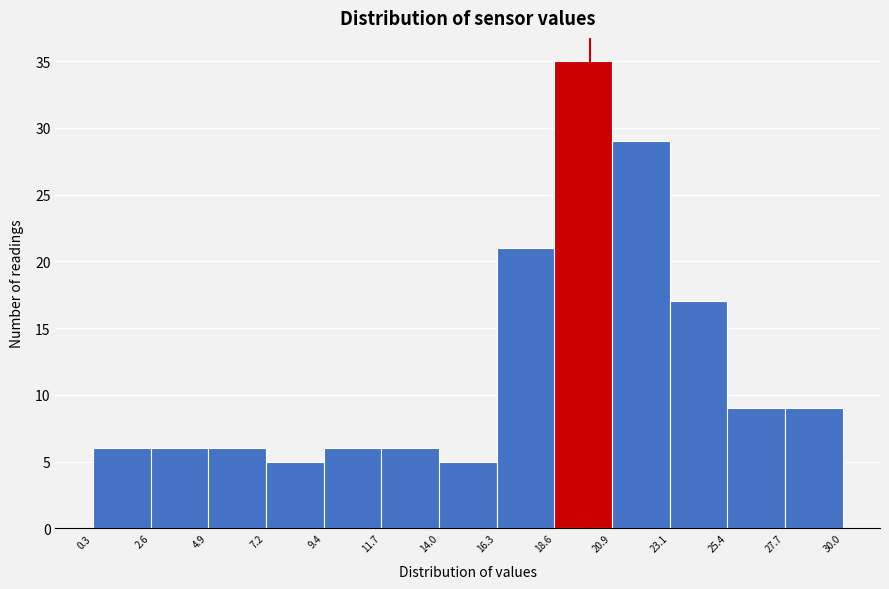

Reading left to right, list every bar in this chart as the range it spans on the x-axis followed by its height. The values are not printed on the chart, so give them approximately, as read against the axis.

0.3 to 2.6: 6
2.6 to 4.9: 6
4.9 to 7.2: 6
7.2 to 9.4: 5
9.4 to 11.7: 6
11.7 to 14.0: 6
14.0 to 16.3: 5
16.3 to 18.6: 21
18.6 to 20.9: 35
20.9 to 23.1: 29
23.1 to 25.4: 17
25.4 to 27.7: 9
27.7 to 30.0: 9